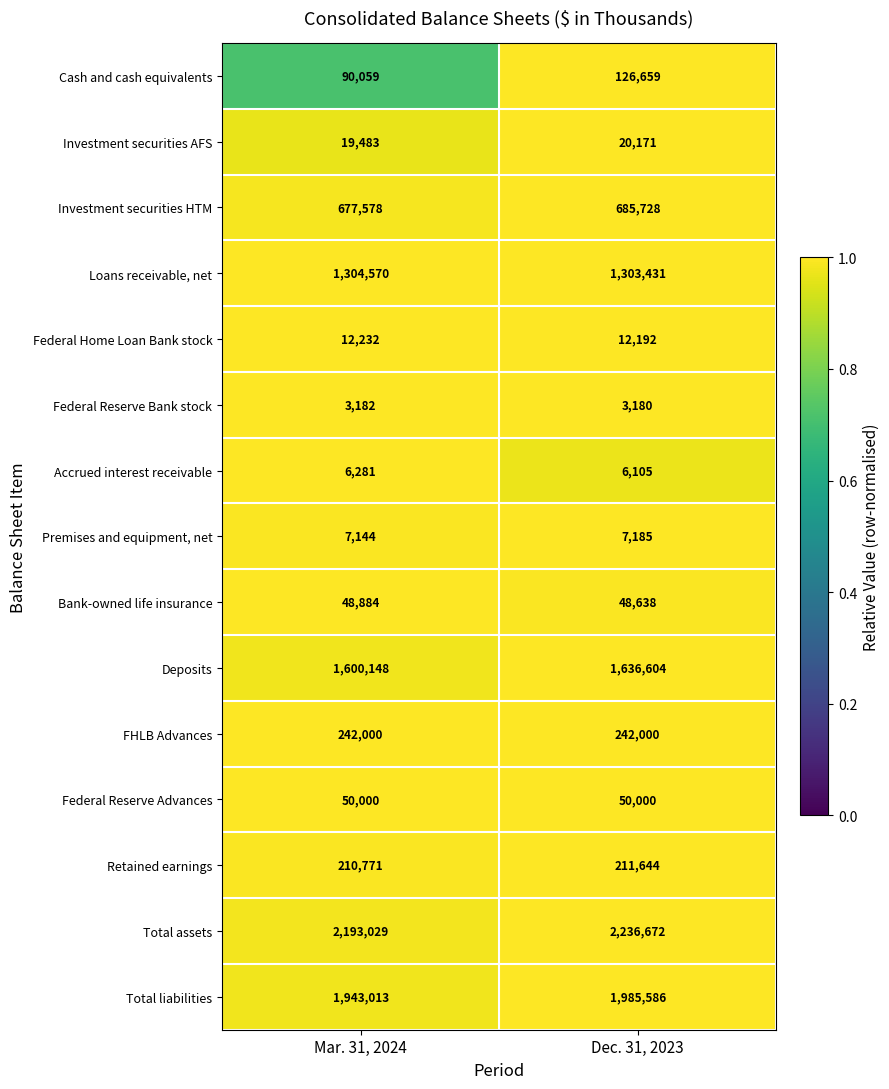

Reading left to right, extract all data points from this chart.

Cash and cash equivalents: Mar. 31, 2024=90059	Dec. 31, 2023=126659
Investment securities AFS: Mar. 31, 2024=19483	Dec. 31, 2023=20171
Investment securities HTM: Mar. 31, 2024=677578	Dec. 31, 2023=685728
Loans receivable, net: Mar. 31, 2024=1304570	Dec. 31, 2023=1303431
Federal Home Loan Bank stock: Mar. 31, 2024=12232	Dec. 31, 2023=12192
Federal Reserve Bank stock: Mar. 31, 2024=3182	Dec. 31, 2023=3180
Accrued interest receivable: Mar. 31, 2024=6281	Dec. 31, 2023=6105
Premises and equipment, net: Mar. 31, 2024=7144	Dec. 31, 2023=7185
Bank-owned life insurance: Mar. 31, 2024=48884	Dec. 31, 2023=48638
Deposits: Mar. 31, 2024=1600148	Dec. 31, 2023=1636604
FHLB Advances: Mar. 31, 2024=242000	Dec. 31, 2023=242000
Federal Reserve Advances: Mar. 31, 2024=50000	Dec. 31, 2023=50000
Retained earnings: Mar. 31, 2024=210771	Dec. 31, 2023=211644
Total assets: Mar. 31, 2024=2193029	Dec. 31, 2023=2236672
Total liabilities: Mar. 31, 2024=1943013	Dec. 31, 2023=1985586